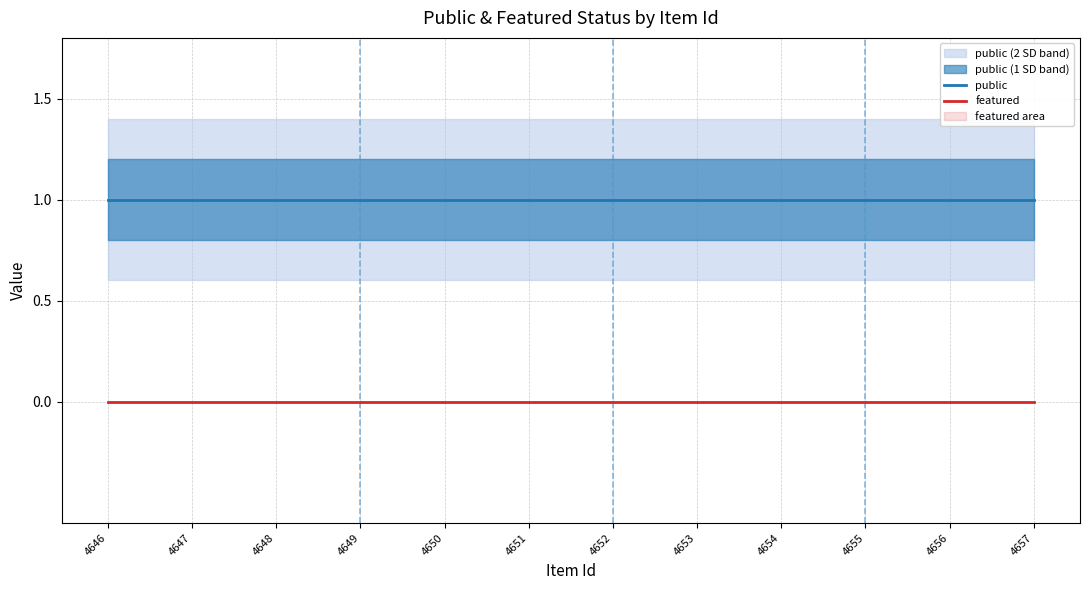

True or false: featured has a value of 0 at 4648.

True